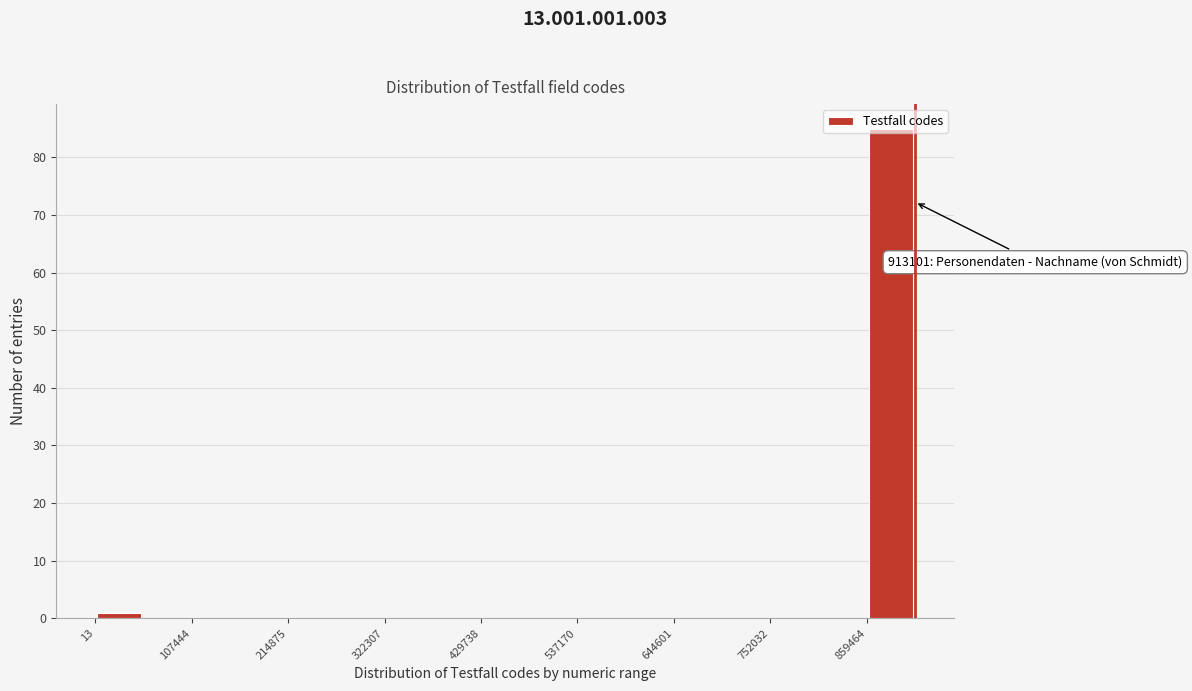

Around what value on the x-axis is the tallest bar? Give the approximate position of its centre, as read against the axis.

880000